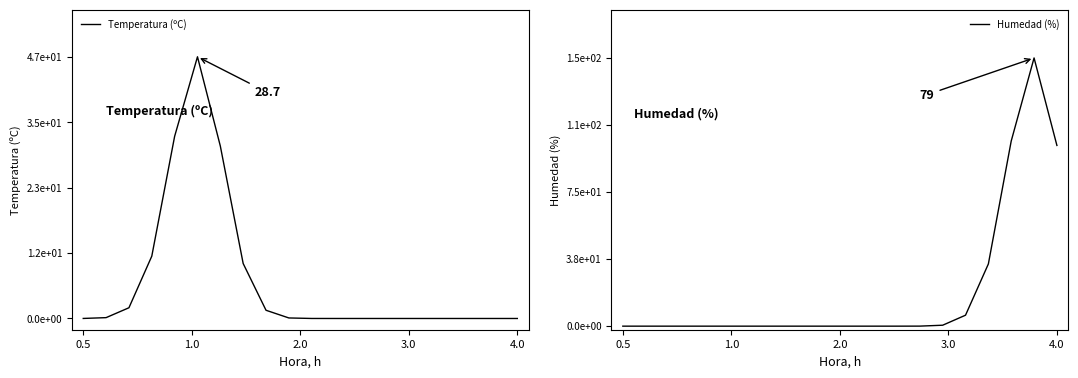

At which category does Humedad (%) reach its first local valley?

2.0